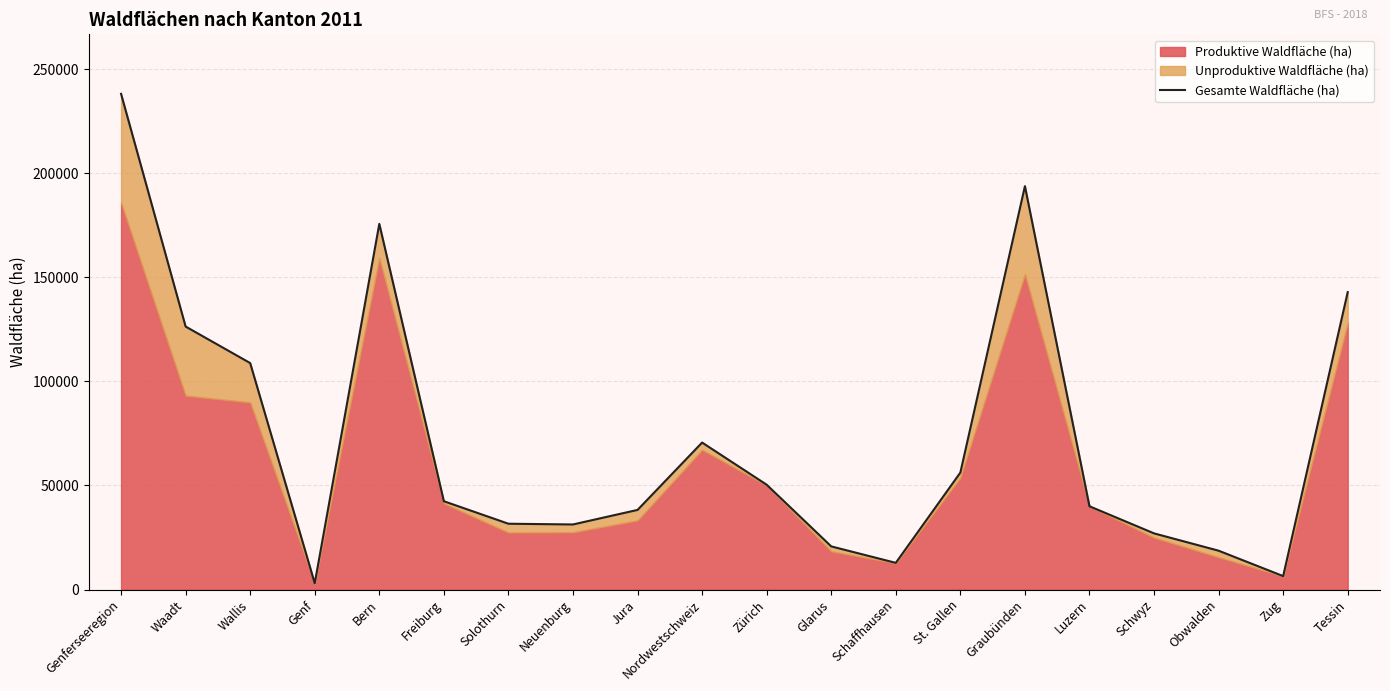

How many interior local peaks (higher than both neighbors) does the data have?

3